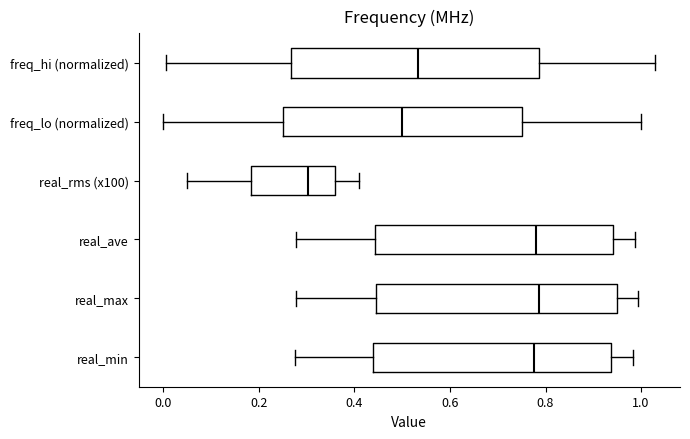

Which box has the furthest to the left median line?

real_rms (x100)